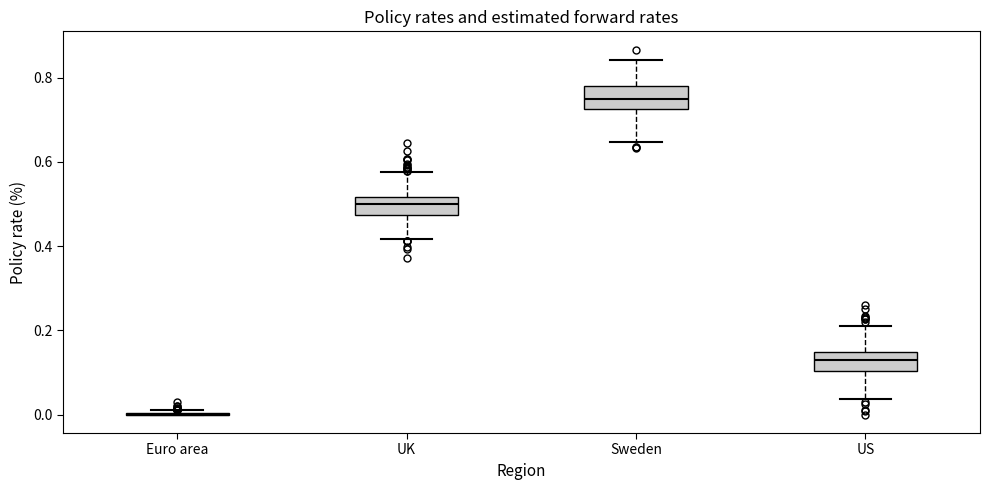

Reading left to right, transcribe this box plot: for each box, give where its median line is, the range the box spans, and where its two whiskers end, as read against the y-axis. The values are not printed on the chart, so give them approximately, as read against the axis.

Euro area: box collapsed to a line at 0.00, whiskers 0.00 to 0.02
UK: median 0.50, box 0.48 to 0.52, whiskers 0.42 to 0.58
Sweden: median 0.76, box 0.72 to 0.78, whiskers 0.64 to 0.84
US: median 0.14 (inside the box), box 0.10 to 0.14, whiskers 0.04 to 0.22